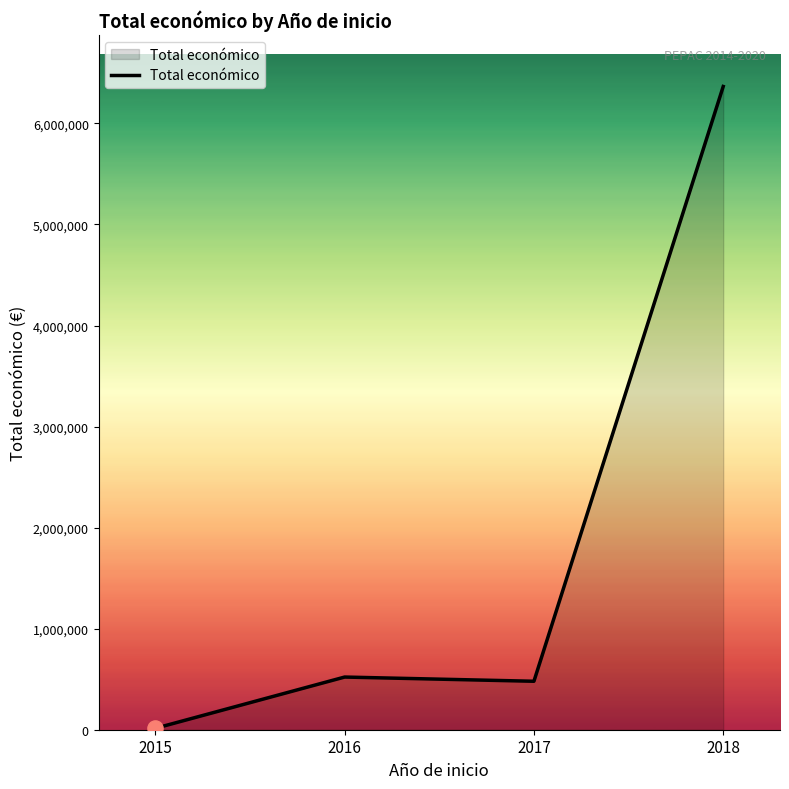

Approximately how many times larger is the value at 2016 compared to 2015?

37.2